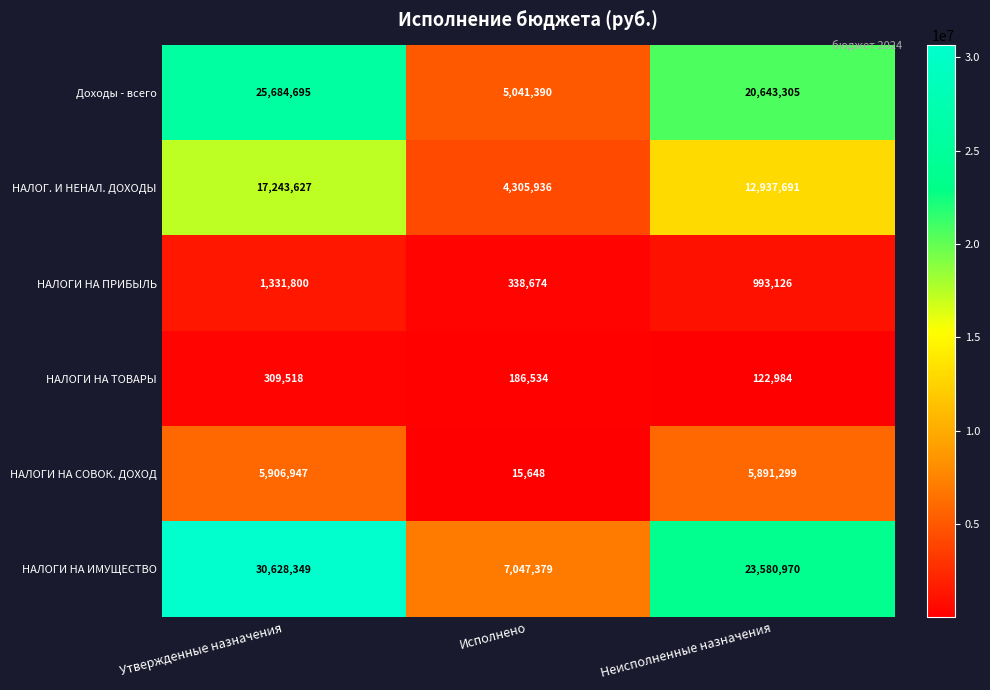

Which series has the largest range (max minus min)?

НАЛОГИ НА ИМУЩЕСТВО